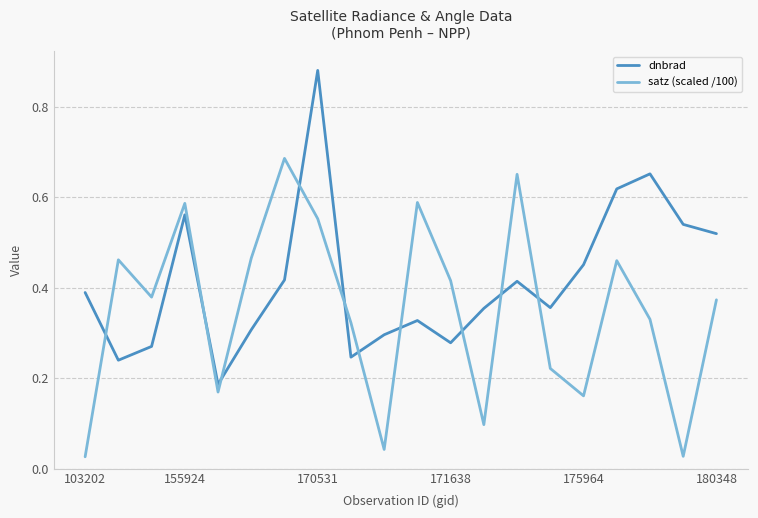

Which series ends up on top after the final intersection of satz (scaled /100) and dnbrad?

dnbrad